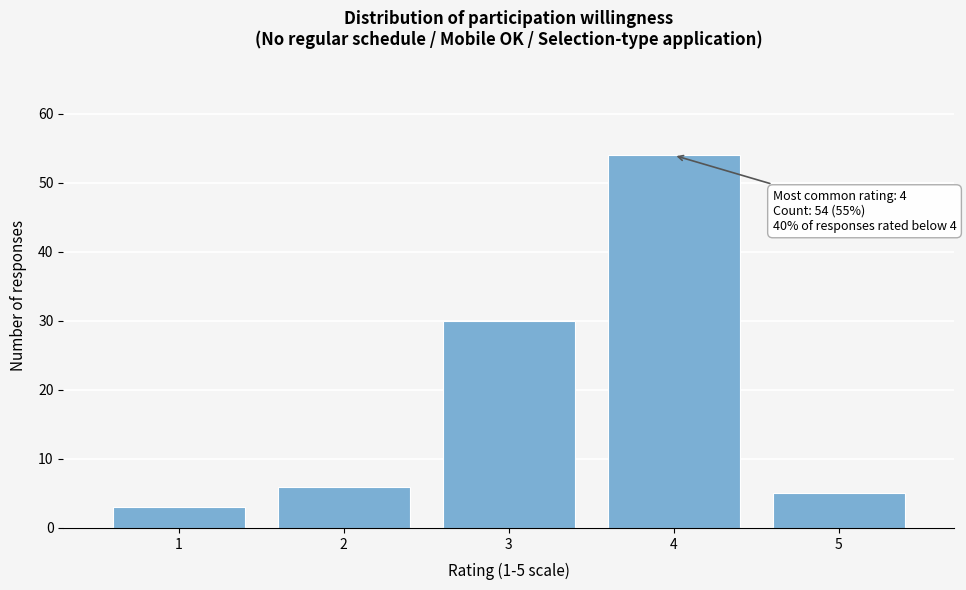

Over which range of the x-axis is the bar tallest?

3.5 to 4.5